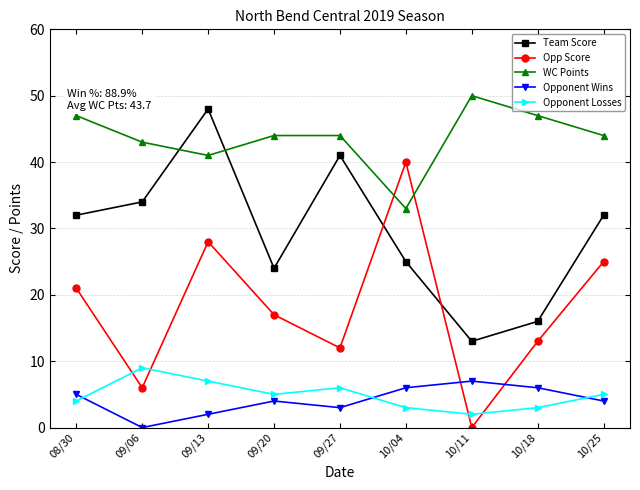

Between which two adjacent categories do Opp Score and Opponent Losses first intersect?

08/30 and 09/06